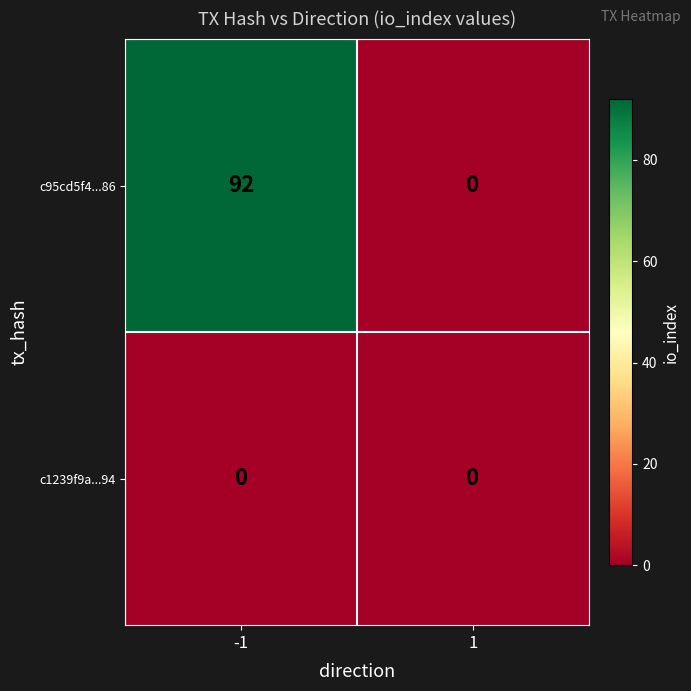

Which series has the widest spread of values?

c95cd5f4...86